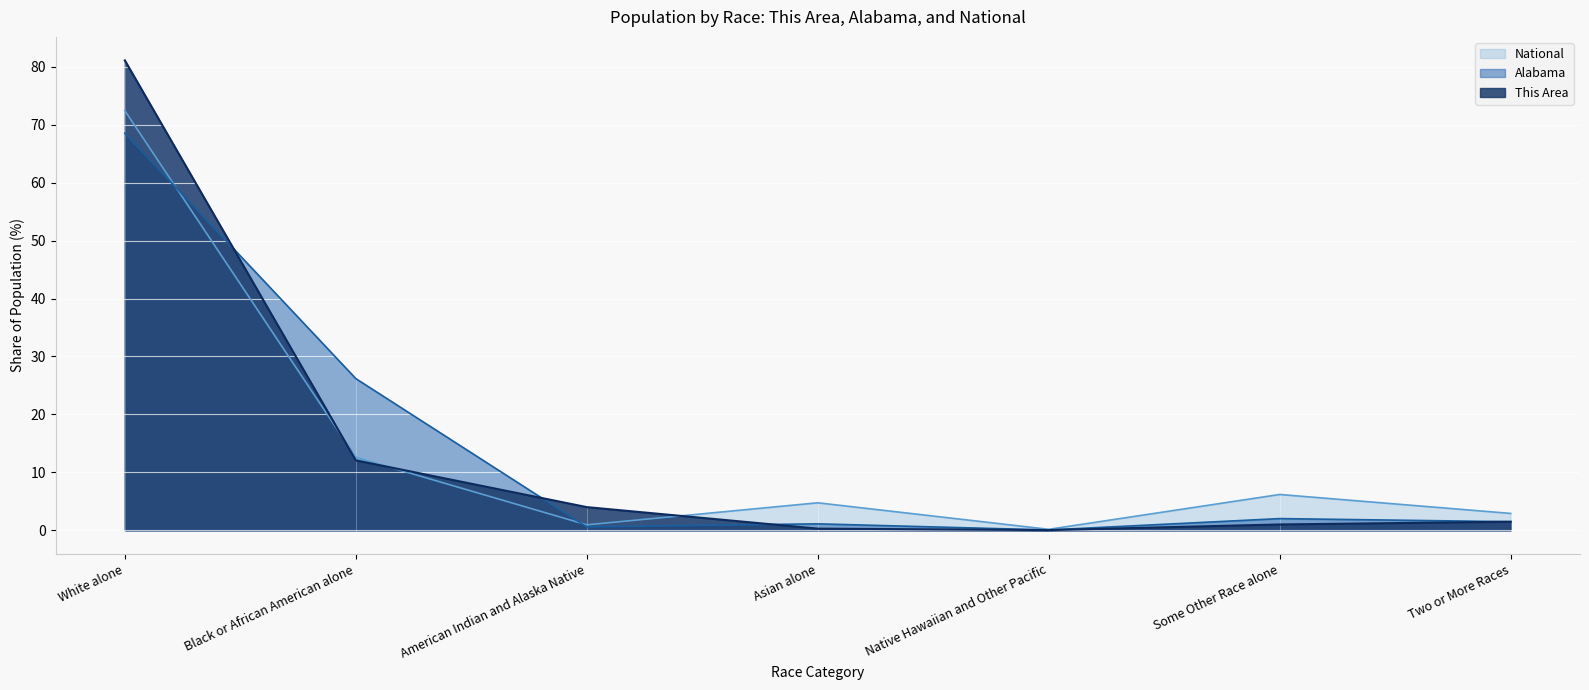

The value of National at White alone is 72.4. True or false?

True